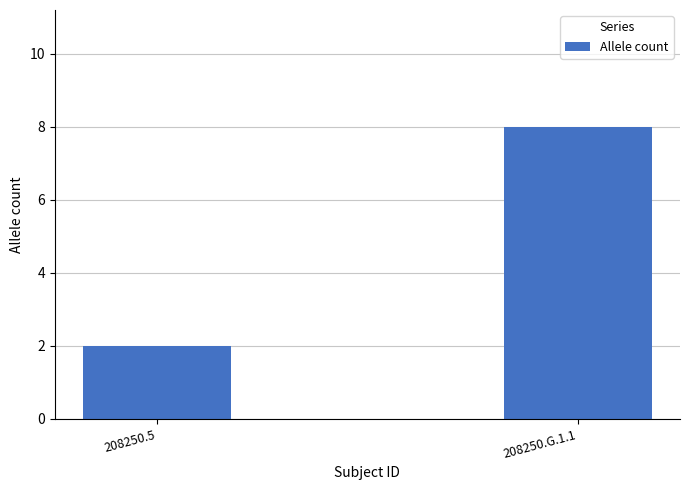

How many values are below 8?

1